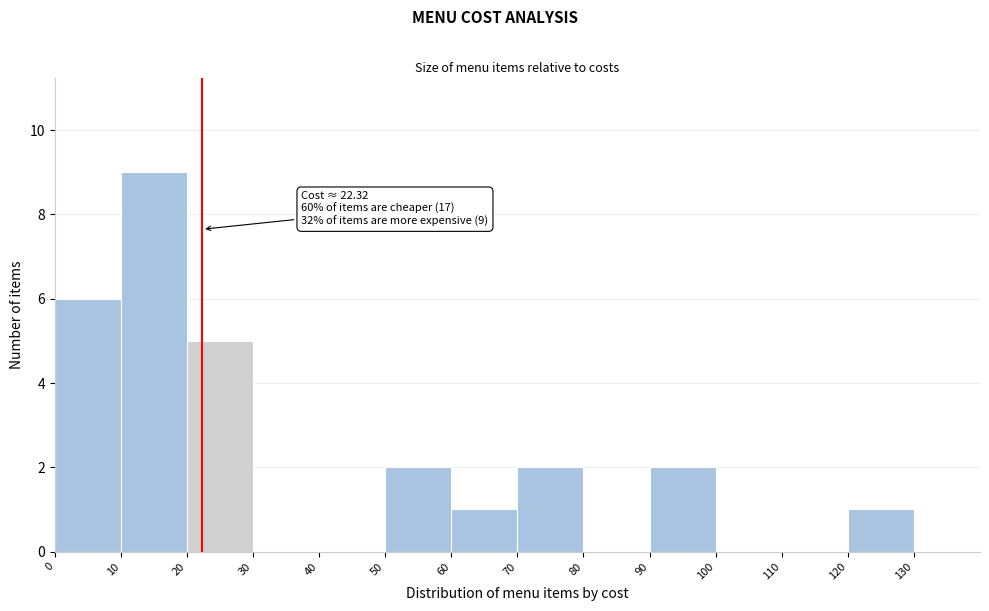

Over which range of the x-axis is the bar tallest?

10 to 20